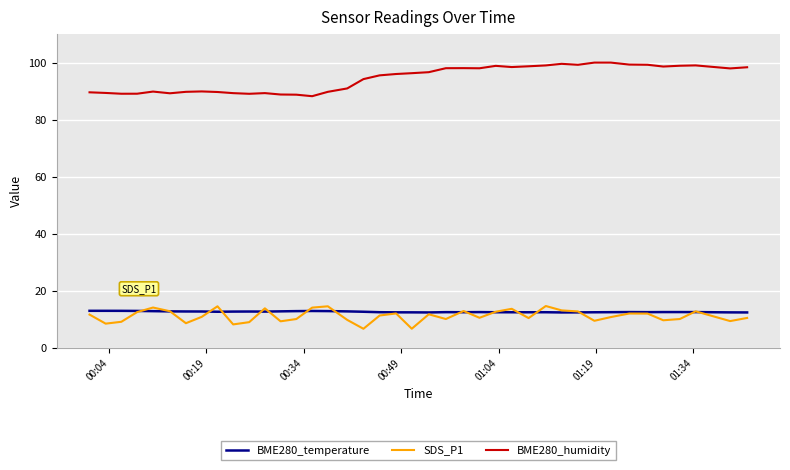

Which series has the largest range (max minus min)?

BME280_humidity